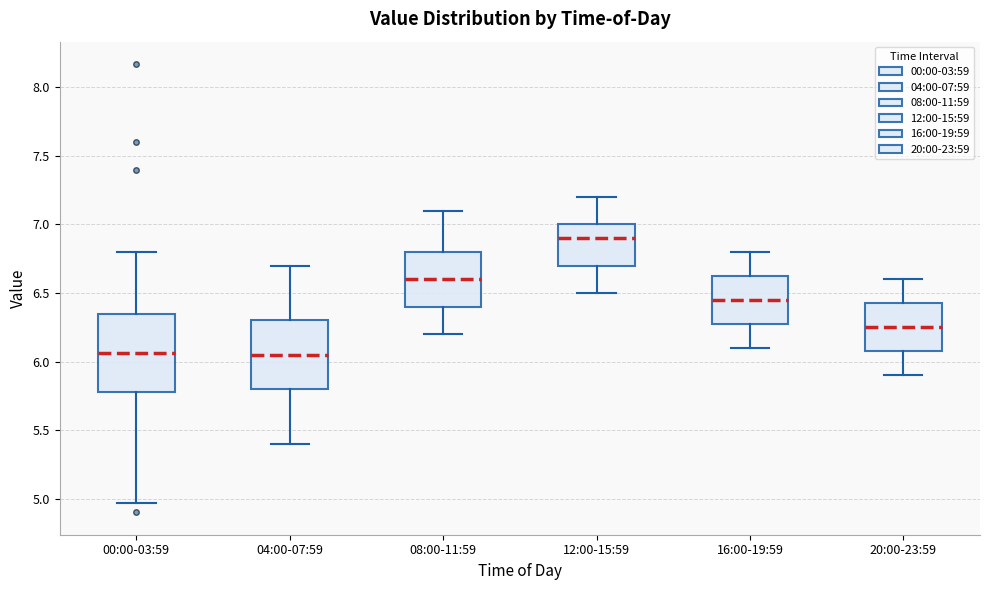

Which box has the highest median line?

12:00-15:59